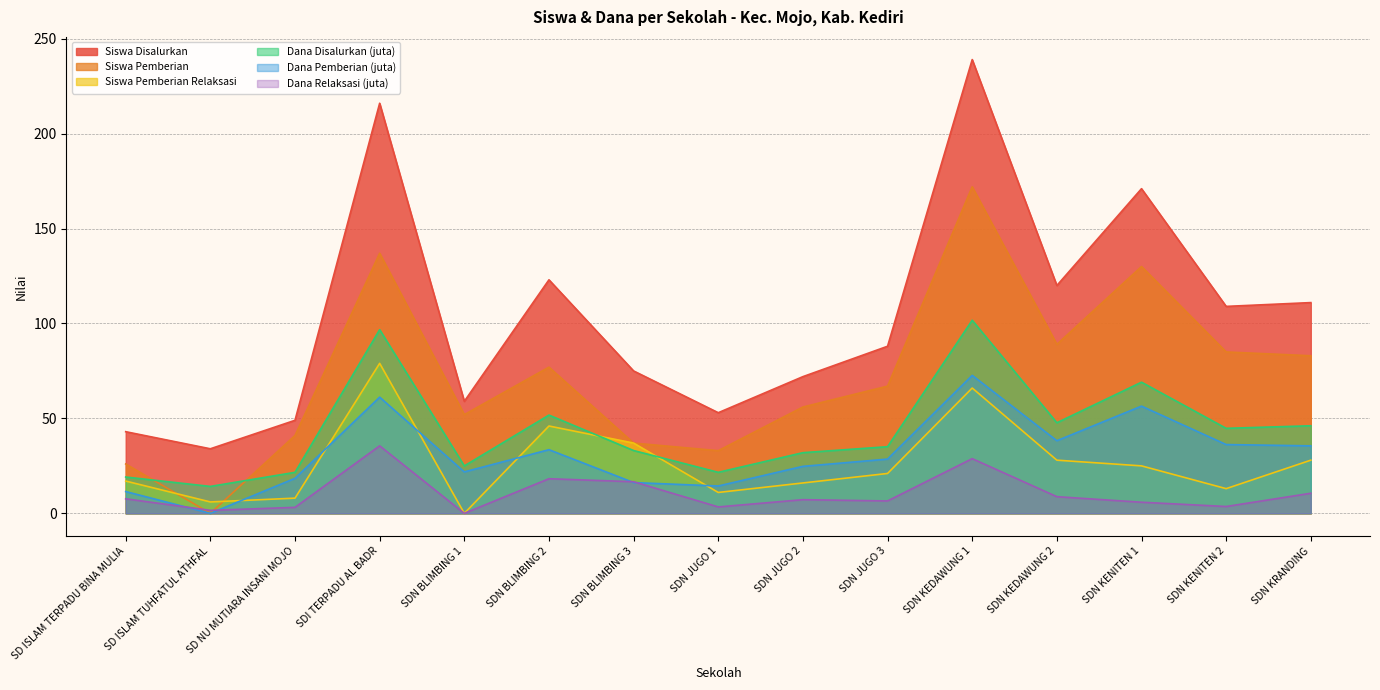

What is the spread (max minus min) of values at SDN BLIMBING 3?

58.8